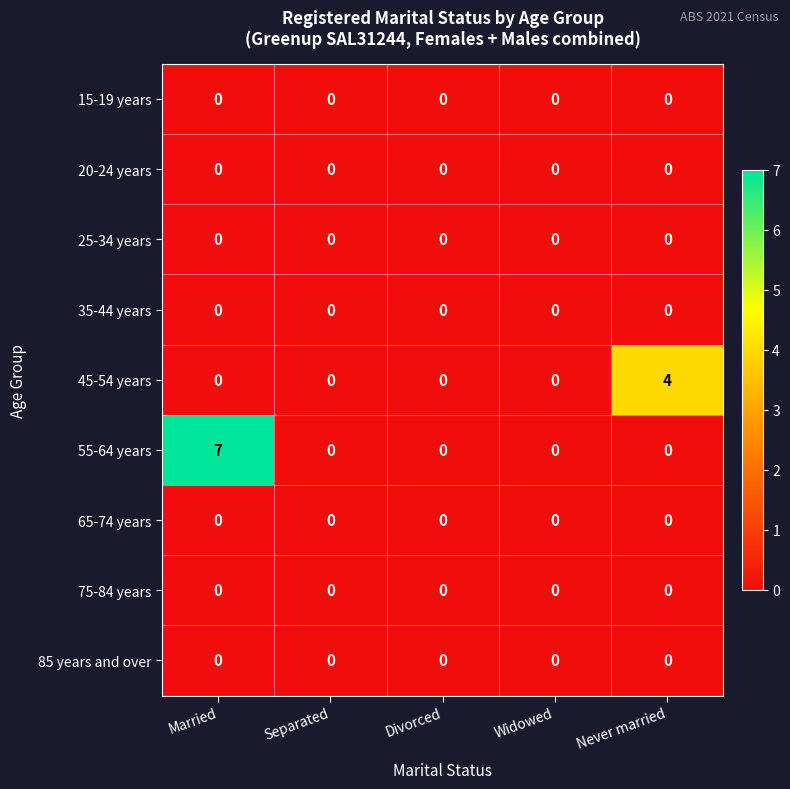

What is the total value across all series at Married?

7